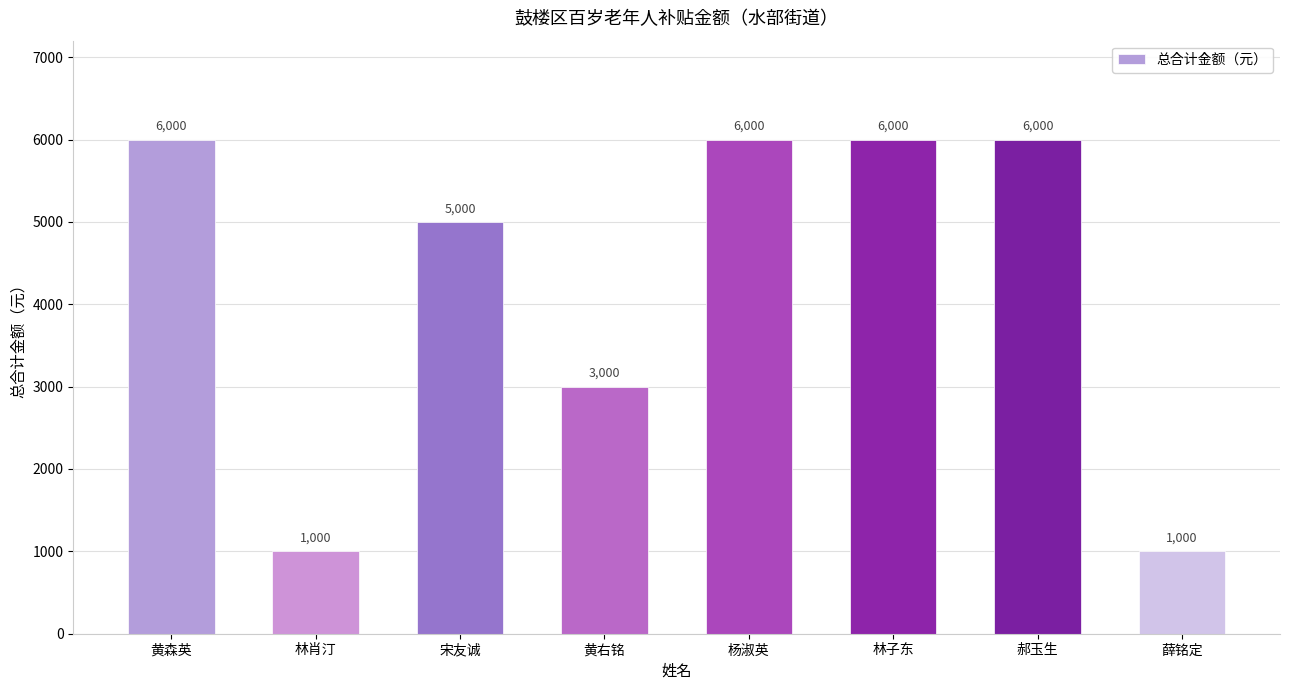

How many values are below 6000?

4